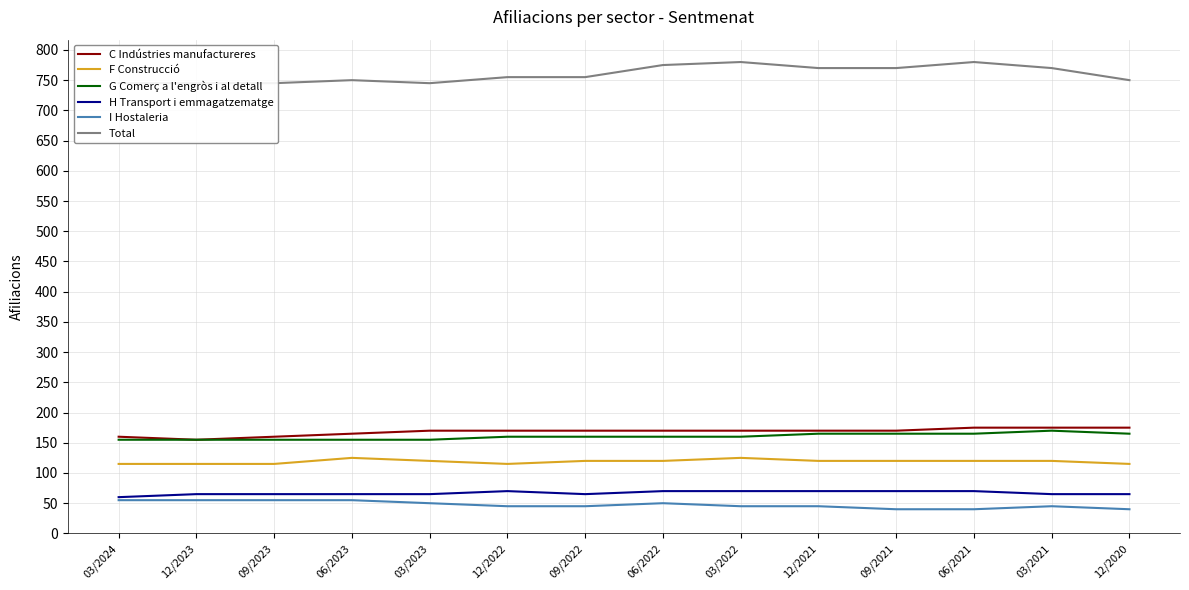

True or false: G Comerç a l'engròs i al detall has a value of 165 at 09/2021.

True